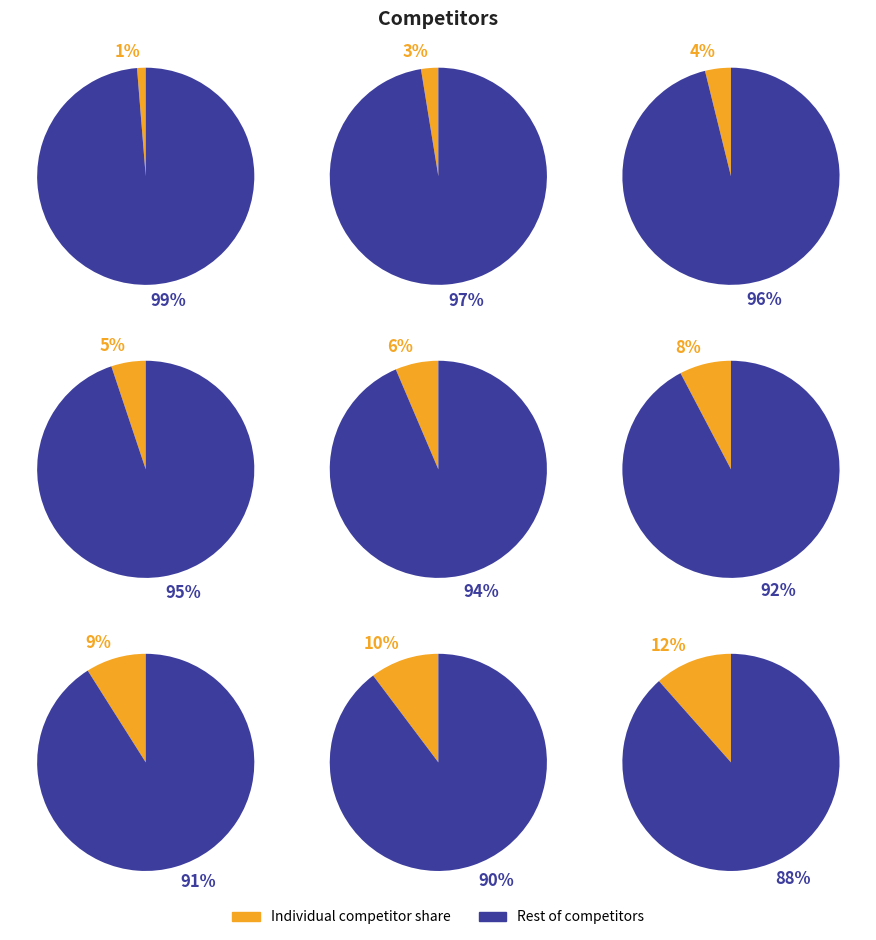

The Bany Robert slice represents 1% of the pie. True or false?

False